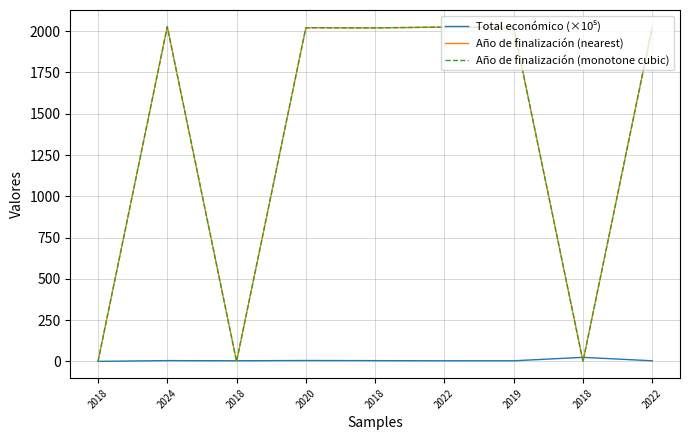

Which series has the largest total across all categories?

Año de finalización (nearest)